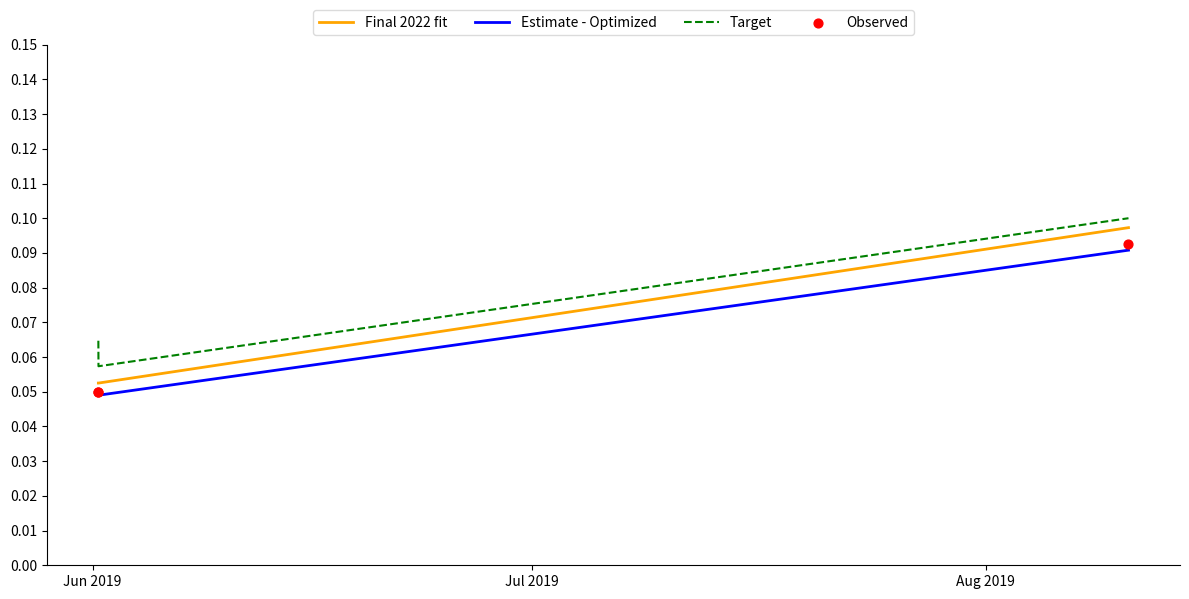

Which series reaches the maximum Y coordinate?

Target